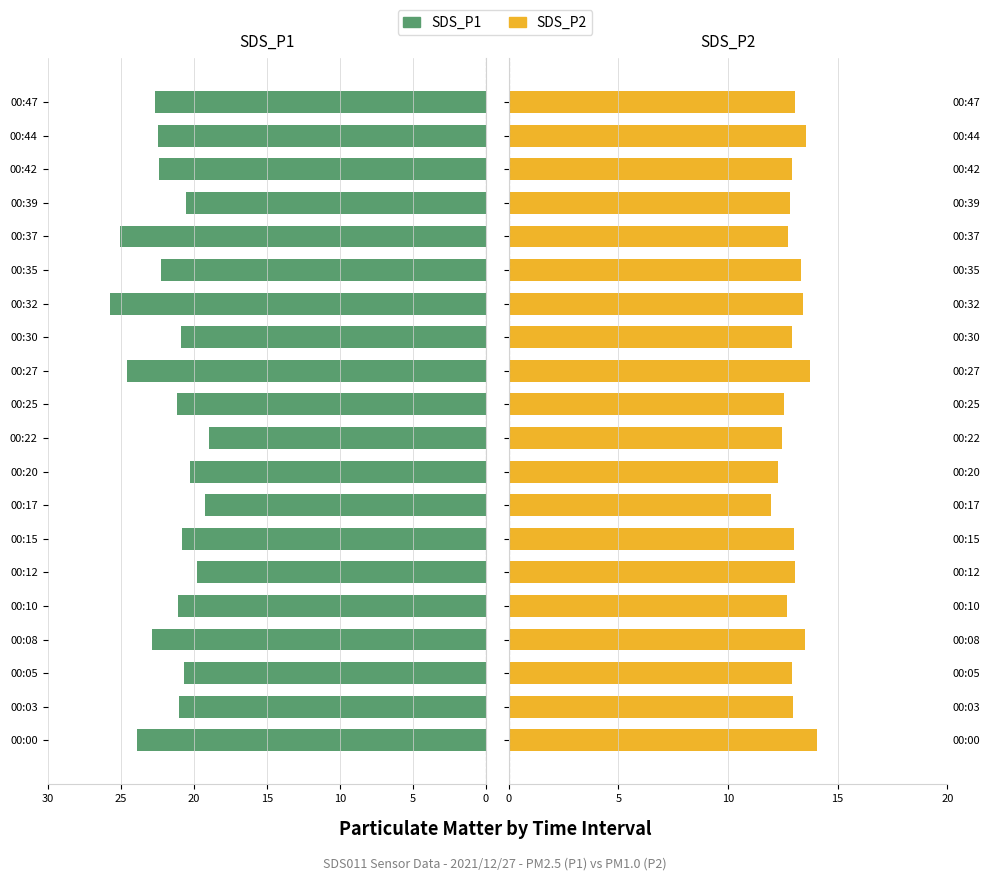

Which series changed the most between 00:03 and 00:47?

SDS_P1